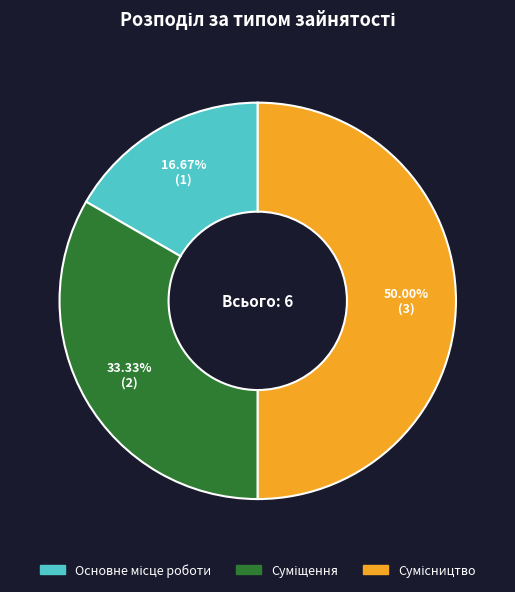

Count the number of slices in the pie.

3